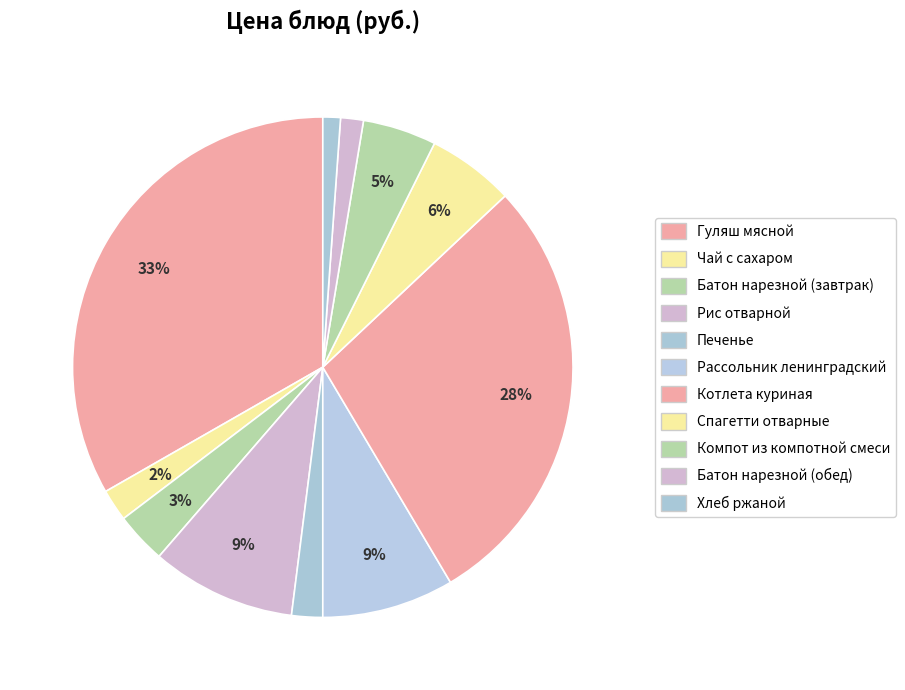

What is the smallest slice in the pie chart?

Хлеб ржаной